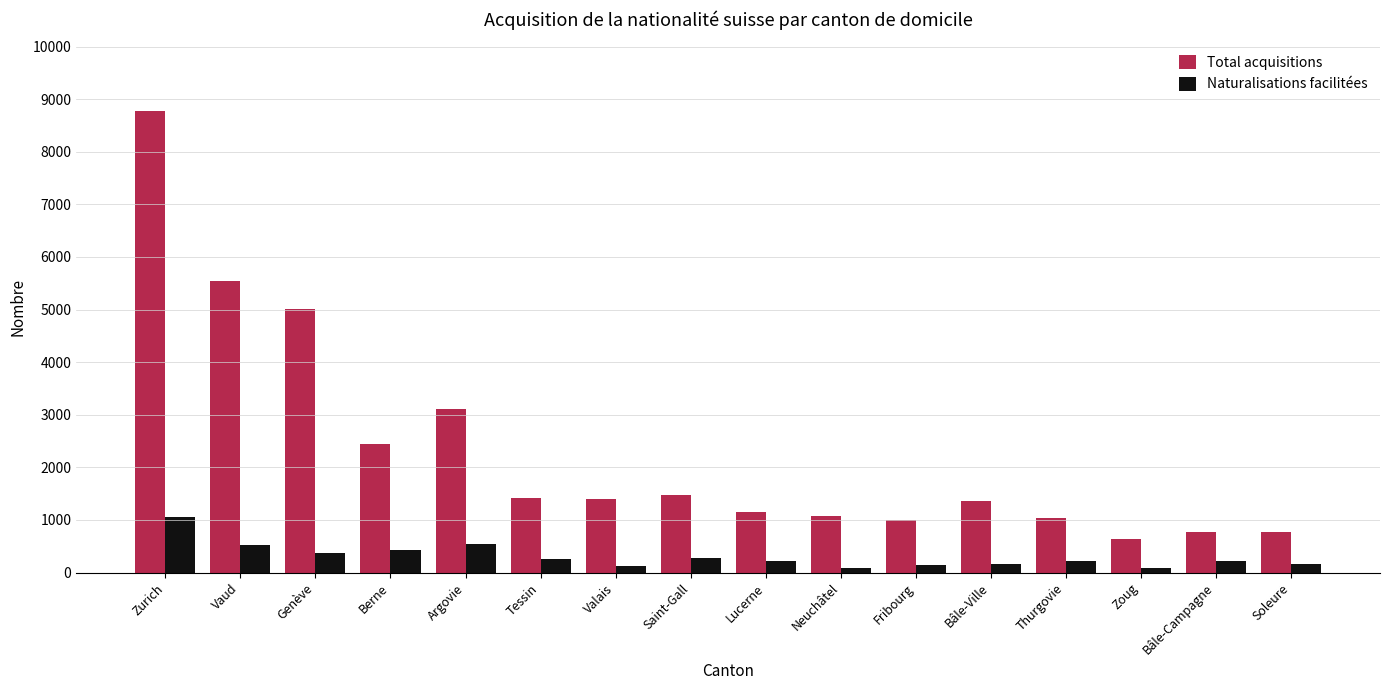

What is the greatest value displayed?

8766